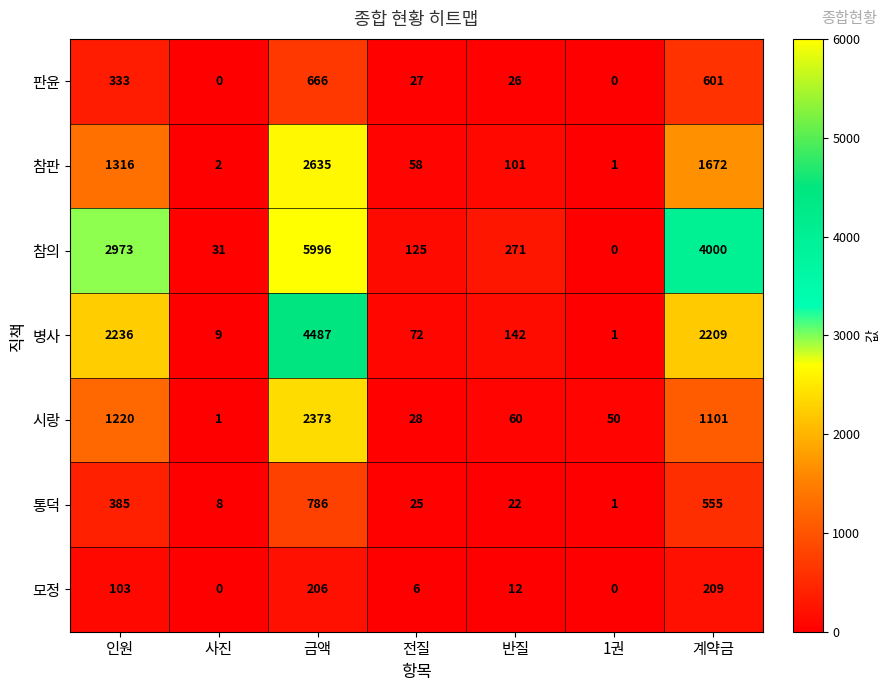

What is the sum of the 참의 values at 계약금 and 전질?

4125